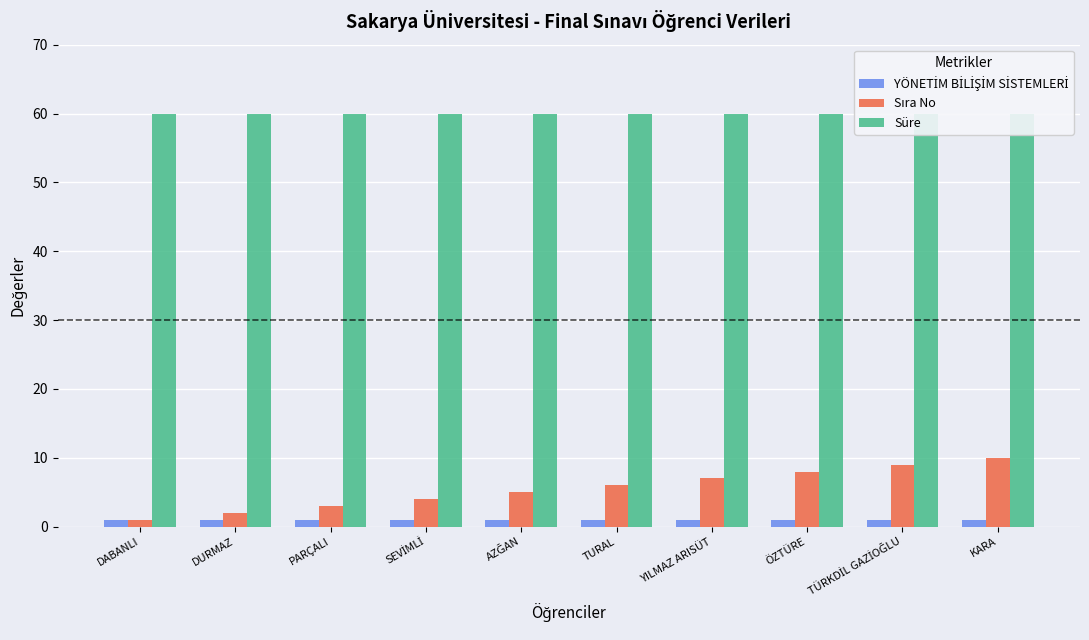

Between TÜRKDİL GAZİOĞLU and SEVİMLİ, which is larger?

TÜRKDİL GAZİOĞLU